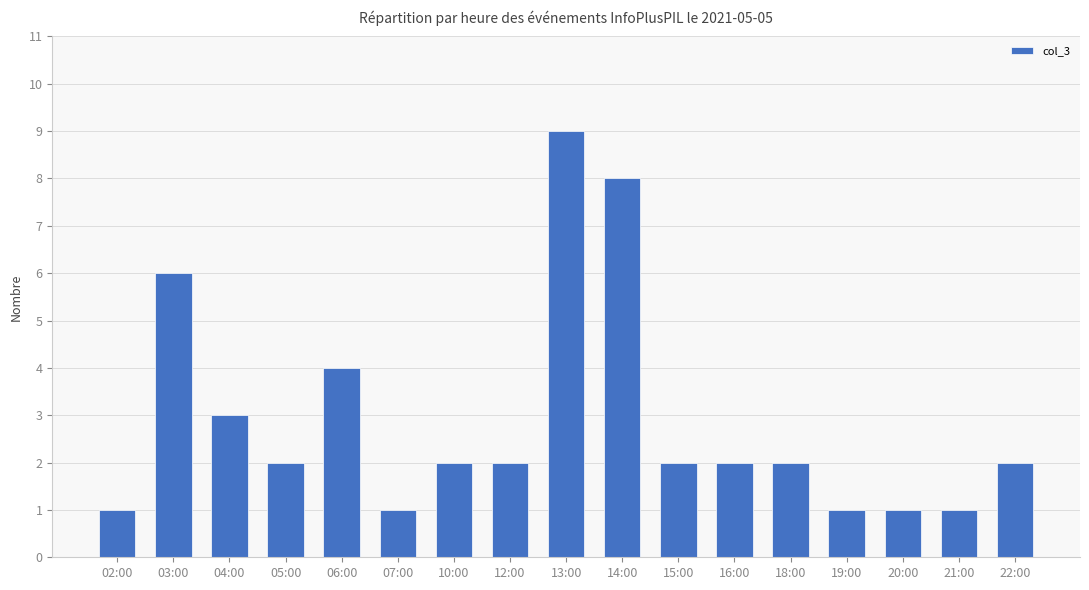

What is the average value?

3